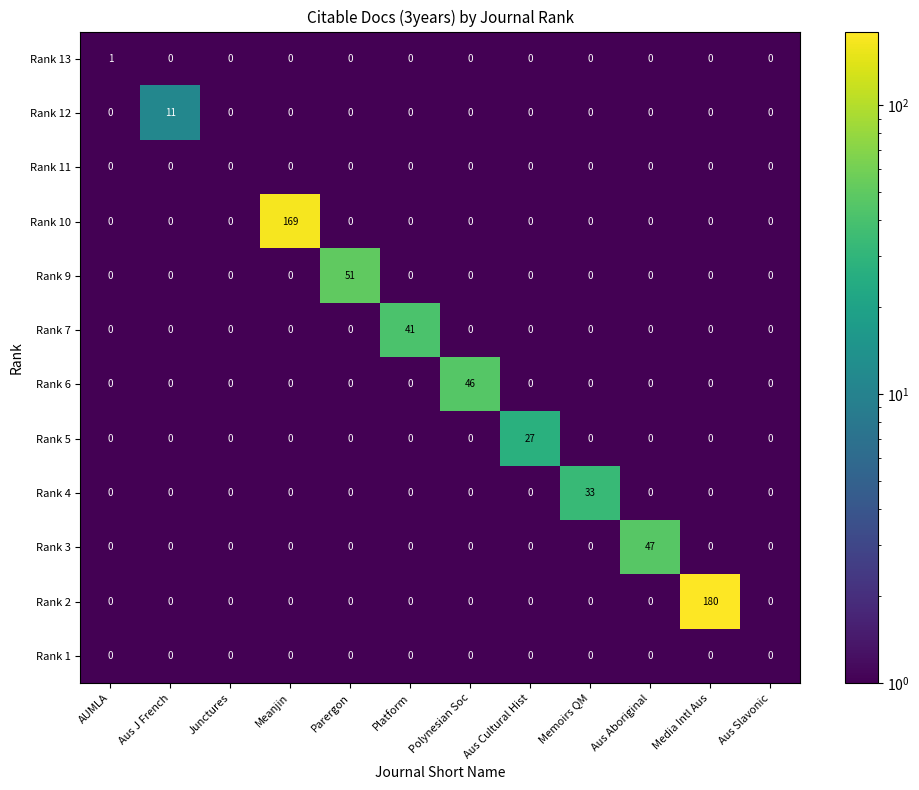

Which series has the largest range (max minus min)?

Rank 2